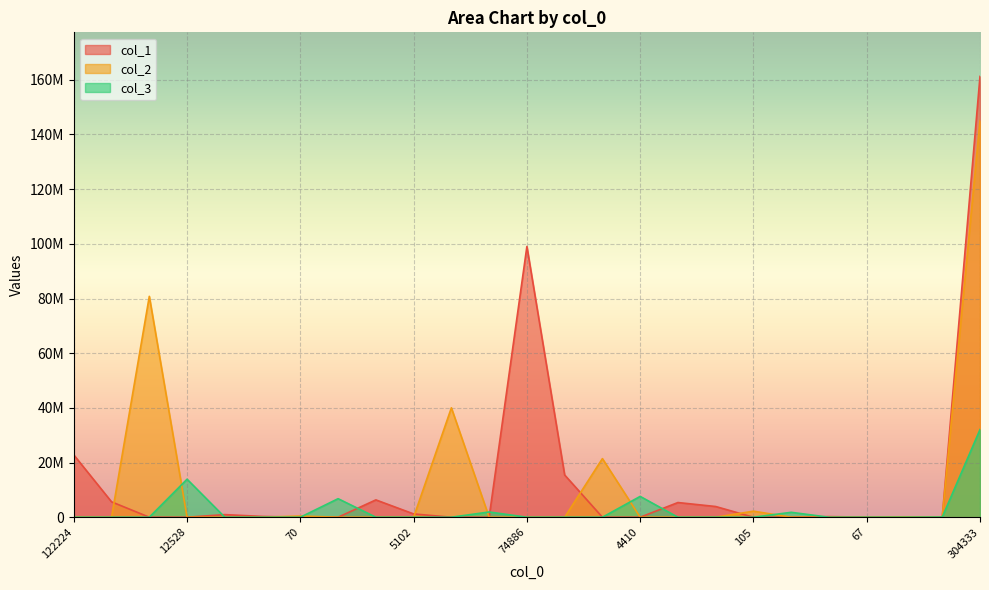

Which series has the largest total across all categories?

col_1